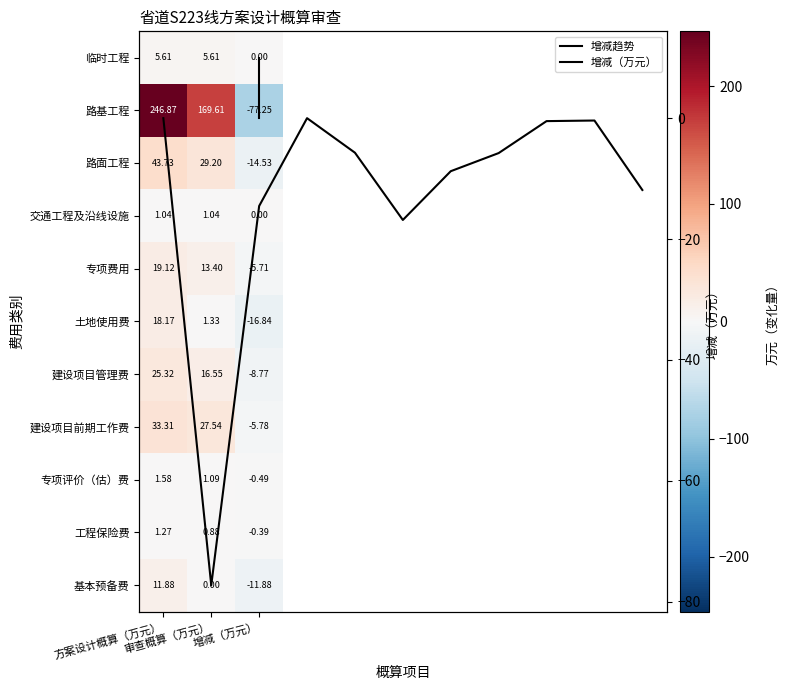

Which series has the largest range (max minus min)?

路基工程